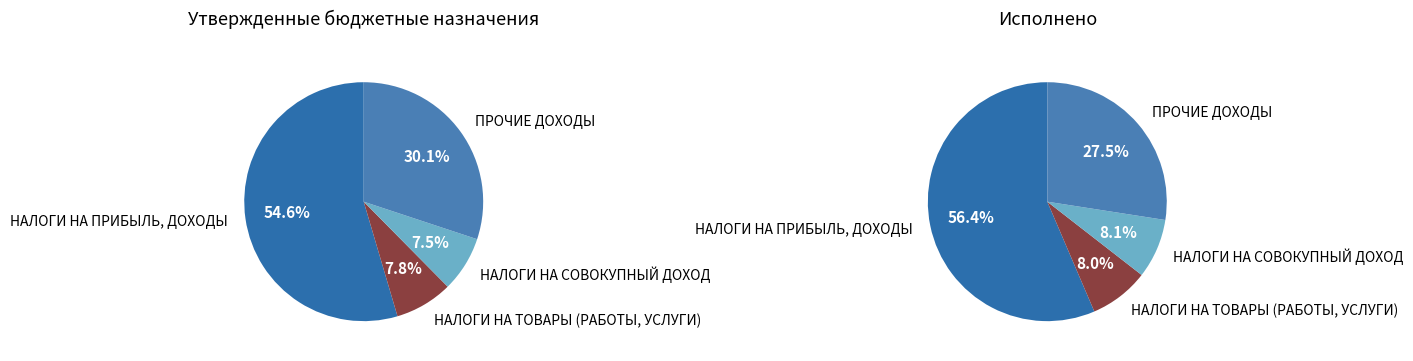

What is the spread (max minus min) of values at НАЛОГИ НА СОВОКУПНЫЙ ДОХОД?

5637021.0